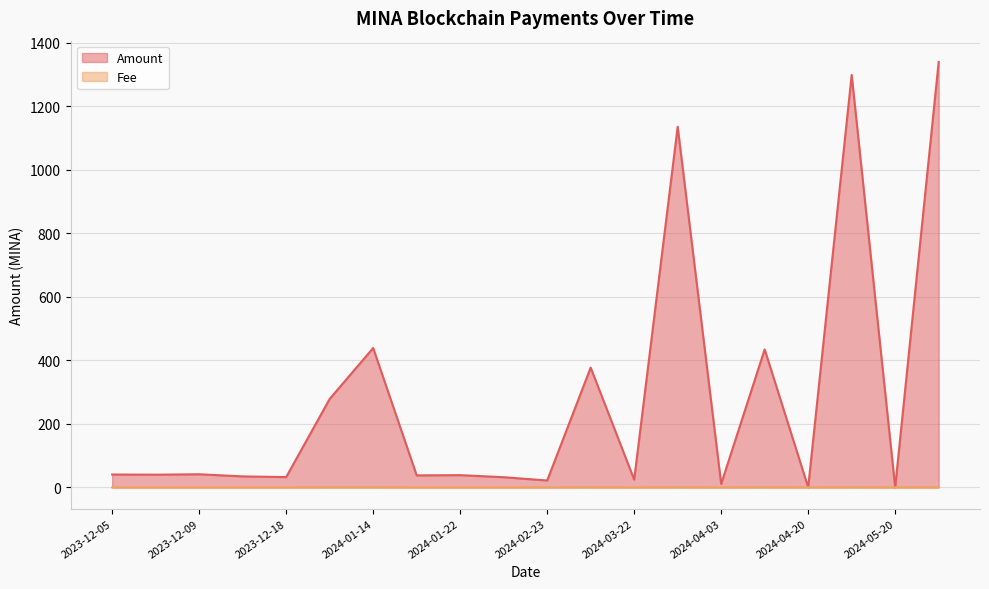

Where do Fee and Amount first cross each other?

2024-04-06 and 2024-04-20